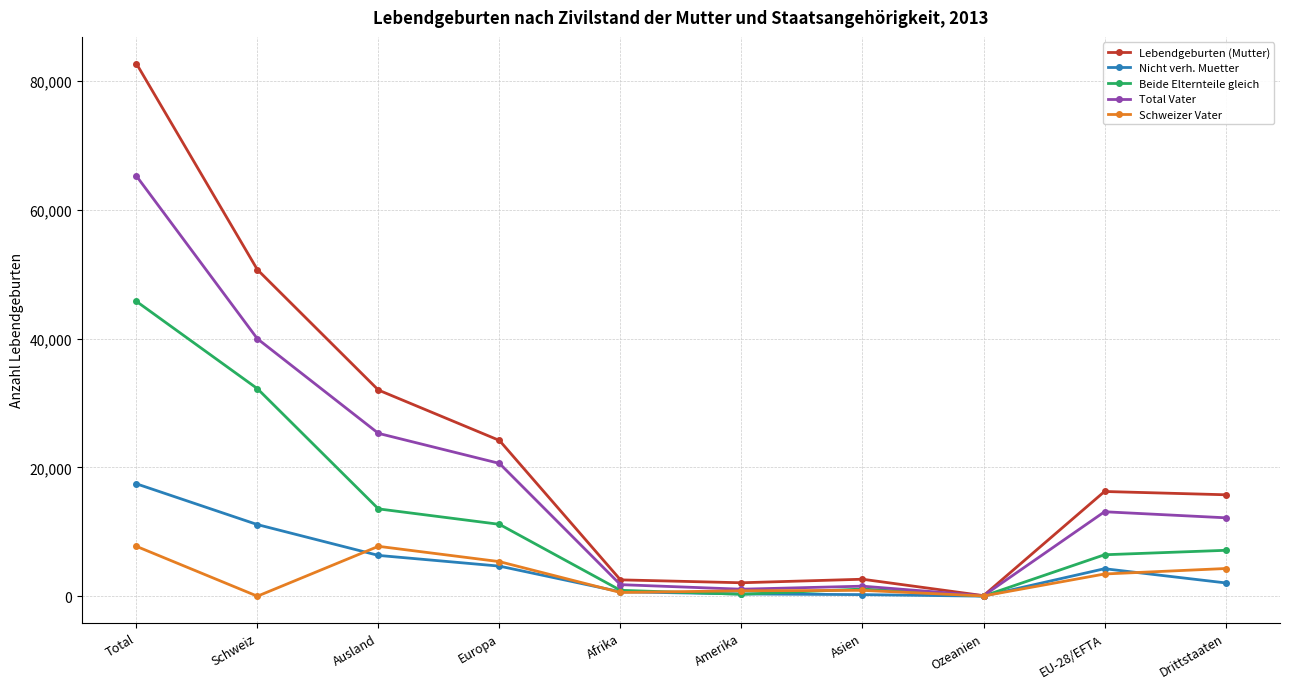

True or false: Nicht verh. Muetter has more than 0 points higher than both neighbors.

True